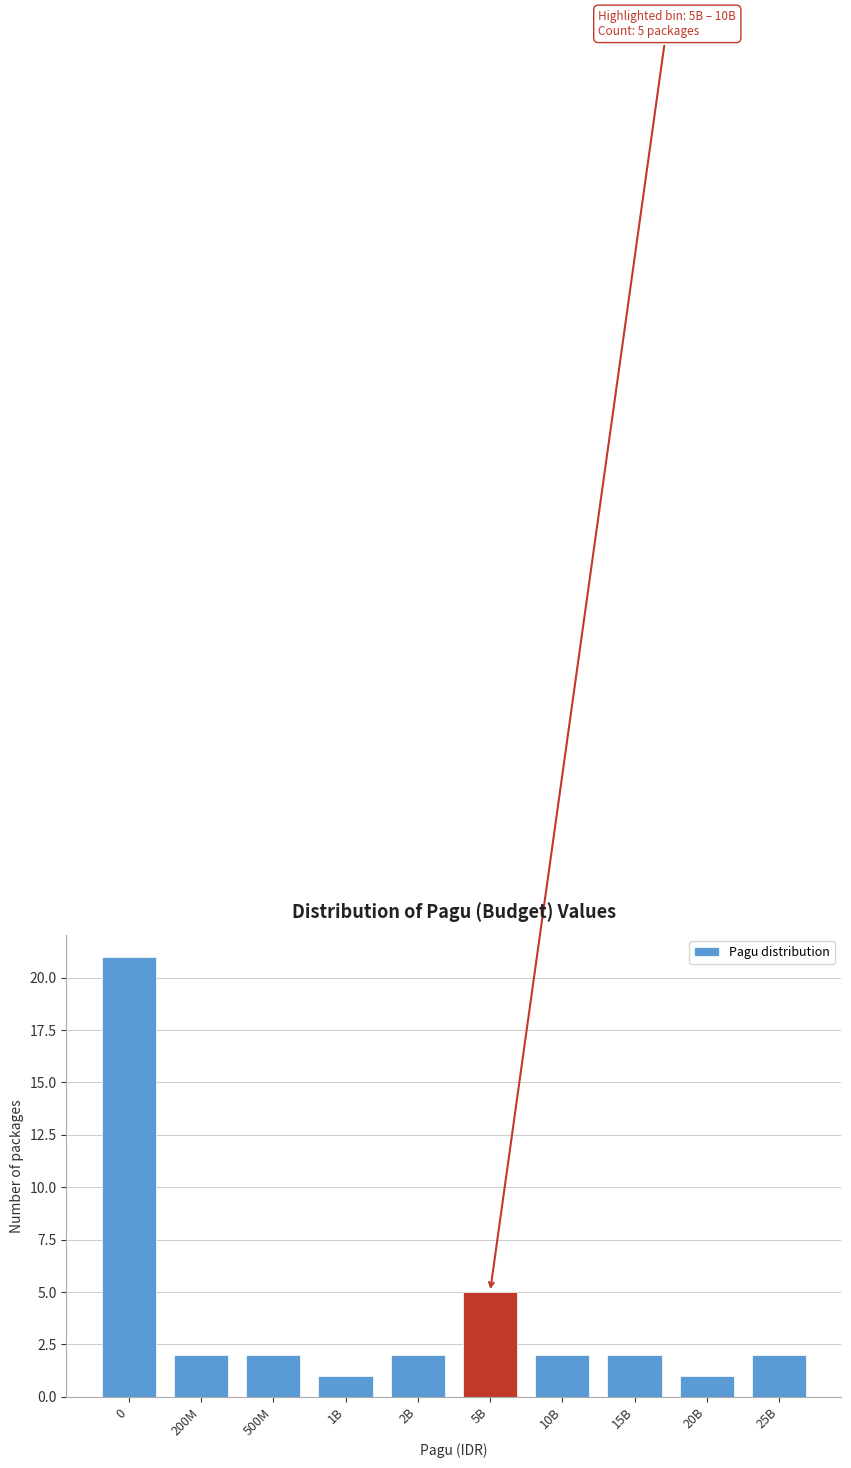

Reading left to right, list all the values displayed in this chart.

21	2	2	1	2	5	2	2	1	2